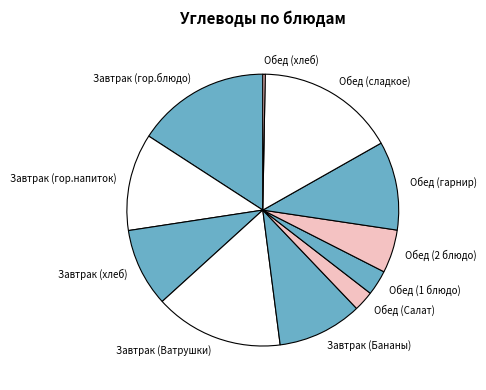

What is the smallest slice in the pie chart?

Обед (хлеб)